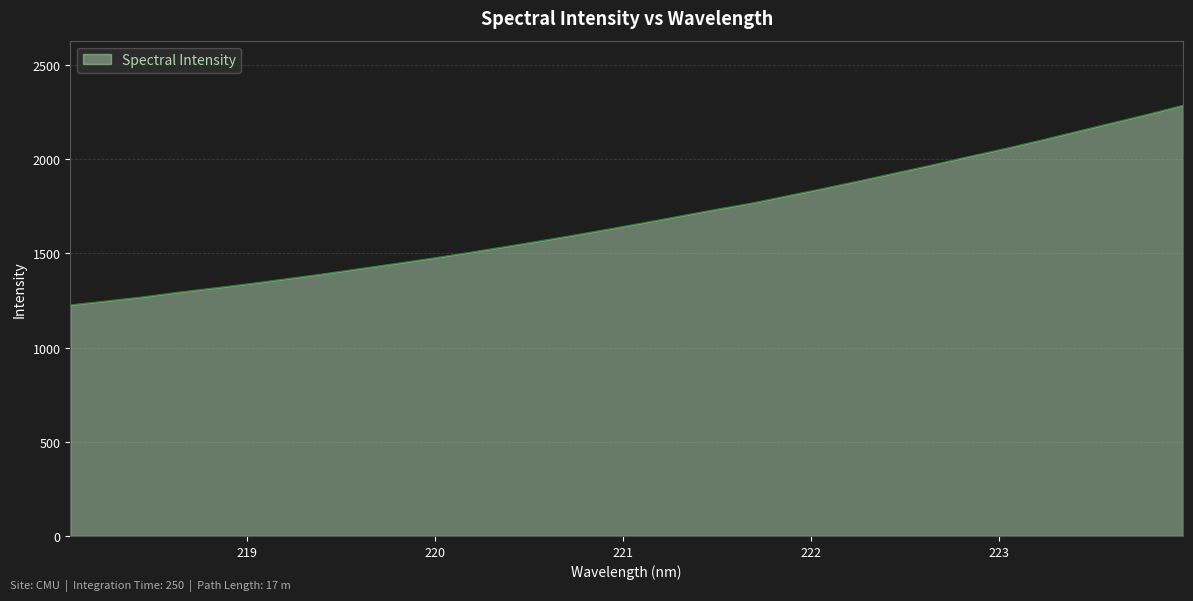

What is the minimum value shown in the chart?

1226.9